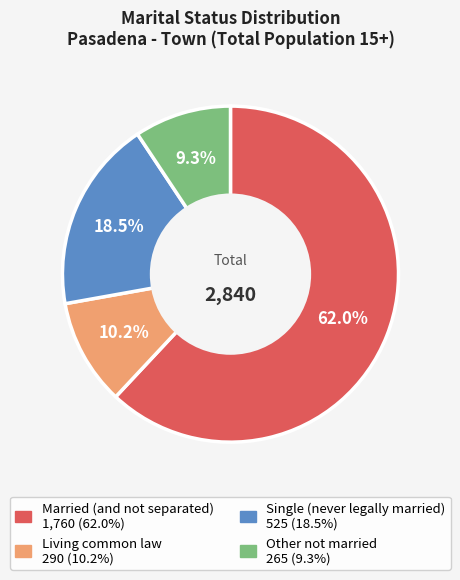

Is the sum of Single (never legally married) and Married (and not separated) greater than half?

Yes